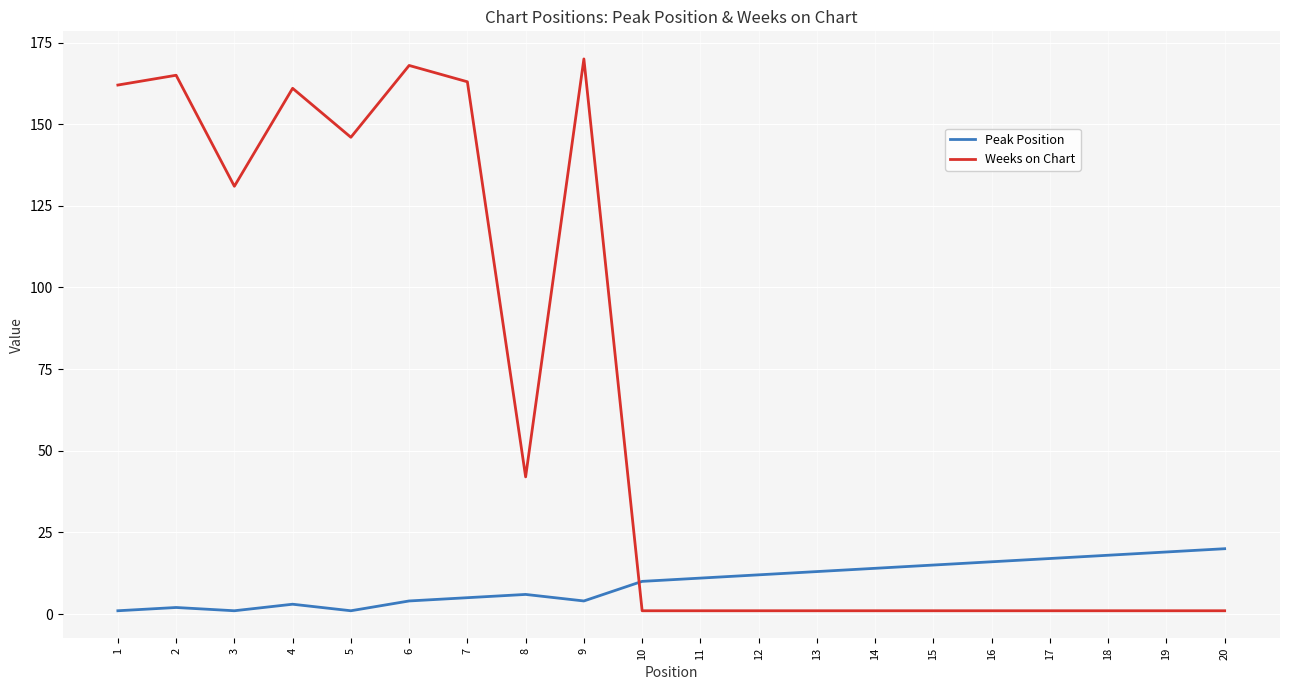

Rank the series at 20 from highest to lowest value.

Peak Position, Weeks on Chart